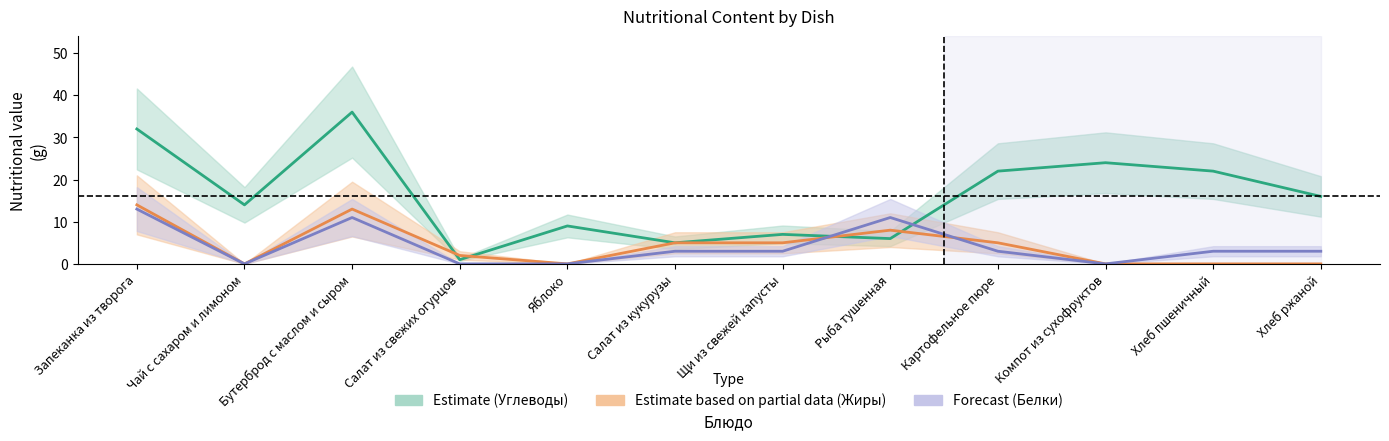

Which category has the lowest value in the Estimate based on partial data (Жиры) series?

Чай с сахаром и лимоном